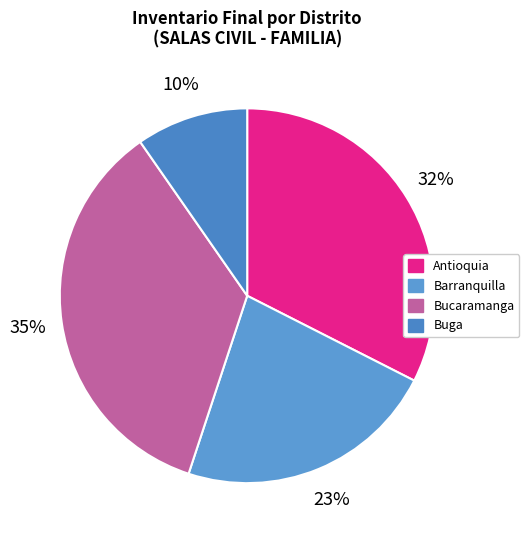

To the nearest percent, what portion does Antioquia represent?

32%